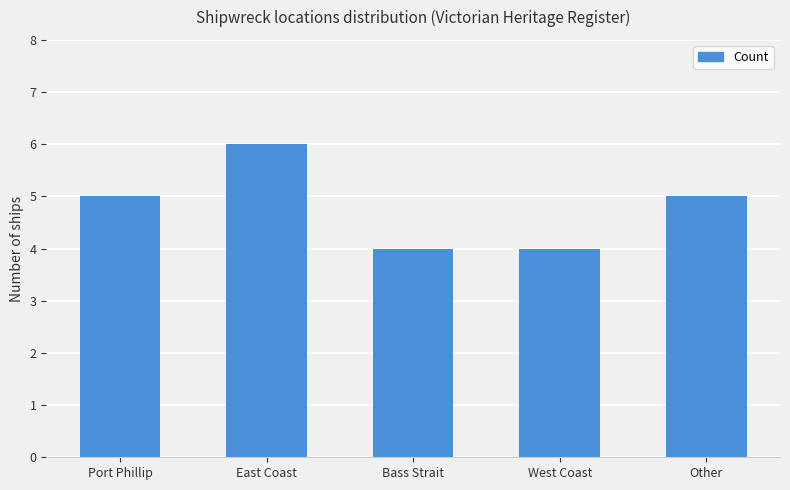

The chart shows a value of 6 at West Coast. True or false?

False